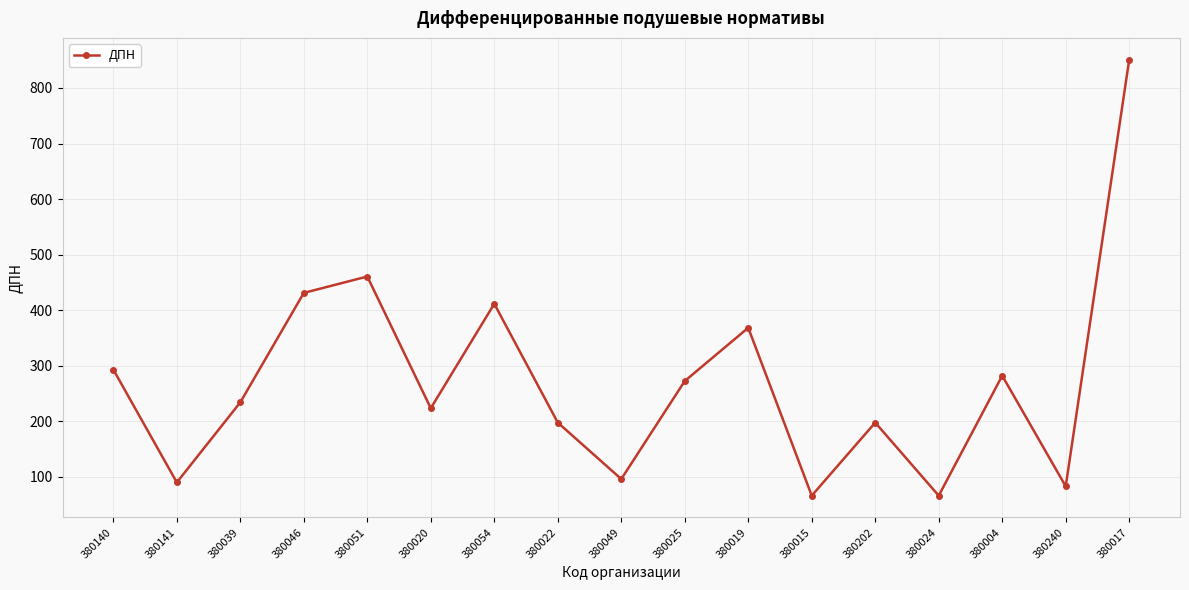

What is the minimum value shown in the chart?

66.2